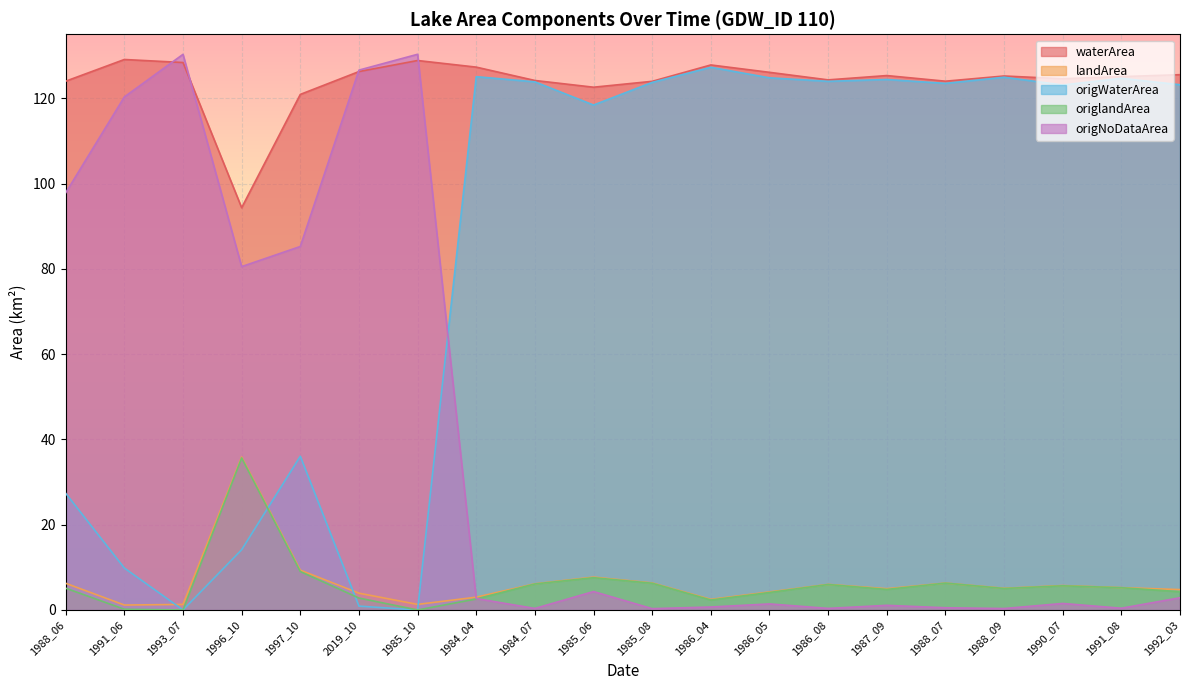

Reading right to left, extract all data points from this chart.

waterArea: 1992_03=125.5	1991_08=125.1	1990_07=124.6	1988_09=125.2	1988_07=124.0	1987_09=125.3	1986_08=124.3	1986_05=126.1	1986_04=127.8	1985_08=124.0	1985_06=122.6	1984_07=124.2	1984_04=127.3	1985_10=128.8	2019_10=126.3	1997_10=120.9	1996_10=94.3	1993_07=128.4	1991_06=129.1	1988_06=124.0
landArea: 1992_03=4.8	1991_08=5.2	1990_07=5.7	1988_09=5.1	1988_07=6.3	1987_09=5.0	1986_08=6.0	1986_05=4.2	1986_04=2.5	1985_08=6.3	1985_06=7.7	1984_07=6.1	1984_04=3.0	1985_10=1.3	2019_10=3.9	1997_10=9.3	1996_10=35.9	1993_07=1.3	1991_06=1.2	1988_06=6.3
origWaterArea: 1992_03=123.2	1991_08=124.7	1990_07=123.1	1988_09=124.9	1988_07=123.5	1987_09=124.4	1986_08=124.0	1986_05=124.8	1986_04=127.3	1985_08=123.7	1985_06=118.4	1984_07=123.8	1984_04=125.1	1985_10=0.0	2019_10=0.9	1997_10=36.0	1996_10=14.1	1993_07=0.0	1991_06=9.8	1988_06=27.4
origlandArea: 1992_03=4.3	1991_08=5.2	1990_07=5.7	1988_09=5.0	1988_07=6.3	1987_09=4.8	1986_08=6.0	1986_05=4.1	1986_04=2.3	1985_08=6.3	1985_06=7.6	1984_07=6.1	1984_04=2.6	1985_10=0.0	2019_10=2.8	1997_10=9.0	1996_10=35.7	1993_07=0.0	1991_06=0.2	1988_06=5.1
origNoDataArea: 1992_03=2.9	1991_08=0.4	1990_07=1.5	1988_09=0.3	1988_07=0.5	1987_09=1.1	1986_08=0.4	1986_05=1.4	1986_04=0.7	1985_08=0.3	1985_06=4.3	1984_07=0.4	1984_04=2.7	1985_10=130.3	2019_10=126.6	1997_10=85.2	1996_10=80.5	1993_07=130.3	1991_06=120.3	1988_06=97.8